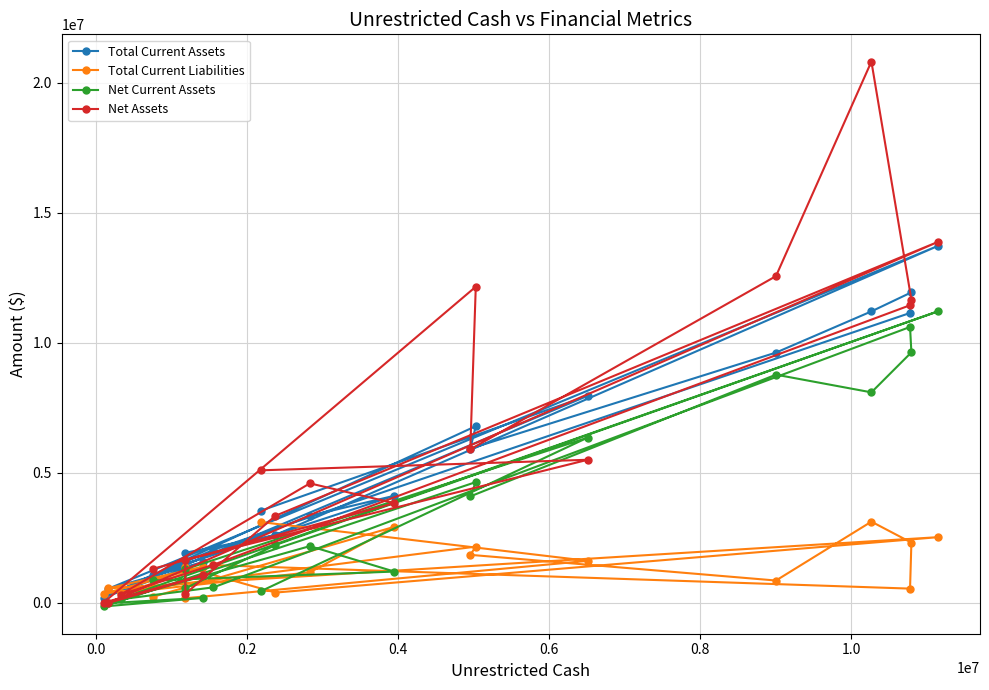

Which series has the largest total across all categories?

Net Assets